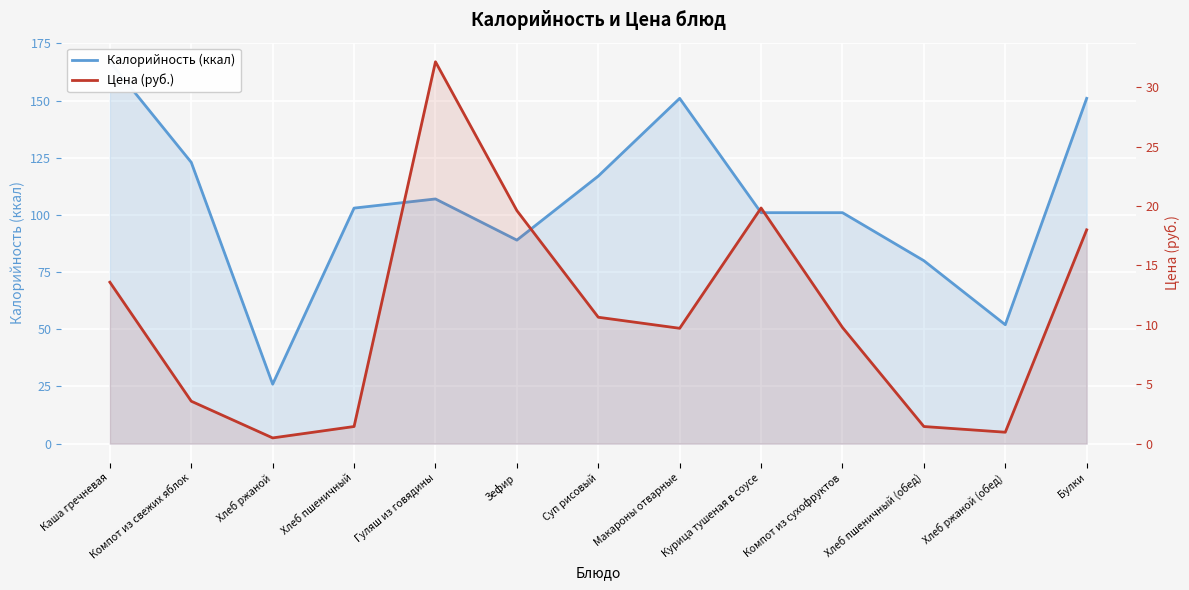

At which category is the sum across all series the highest?

Каша гречневая